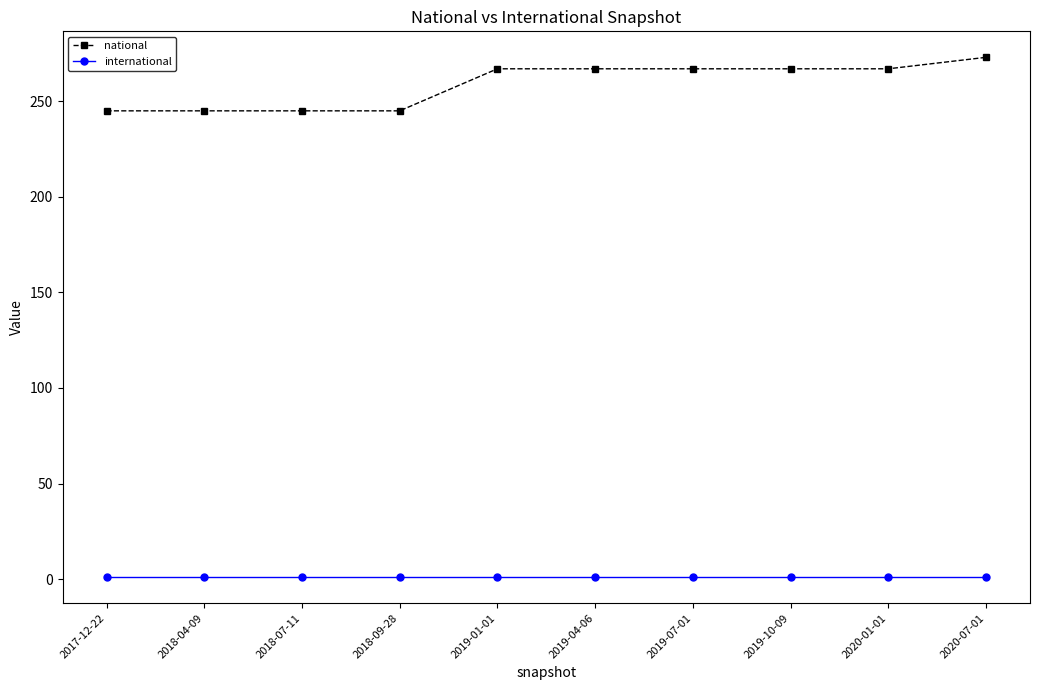

What are all the series names shown in the legend?

national, international